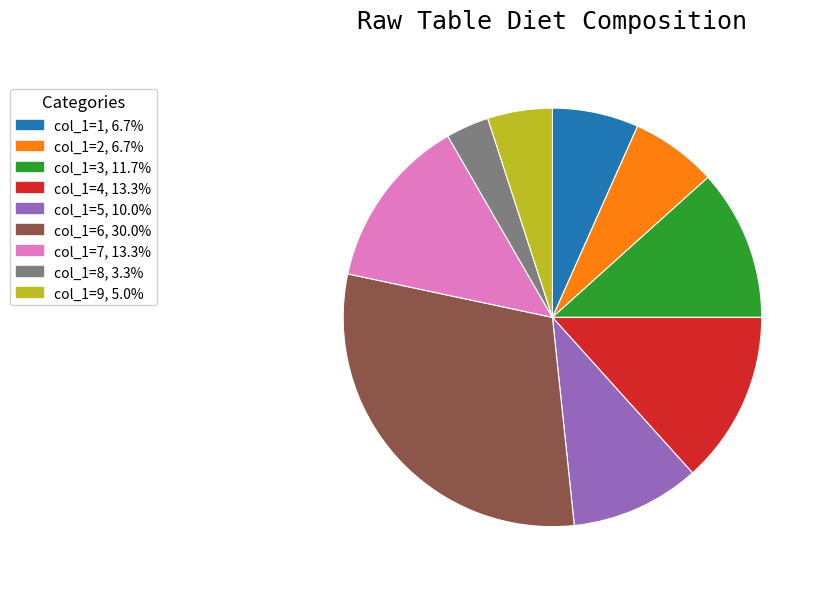

Is there any slice that represents more than half of the pie?

No